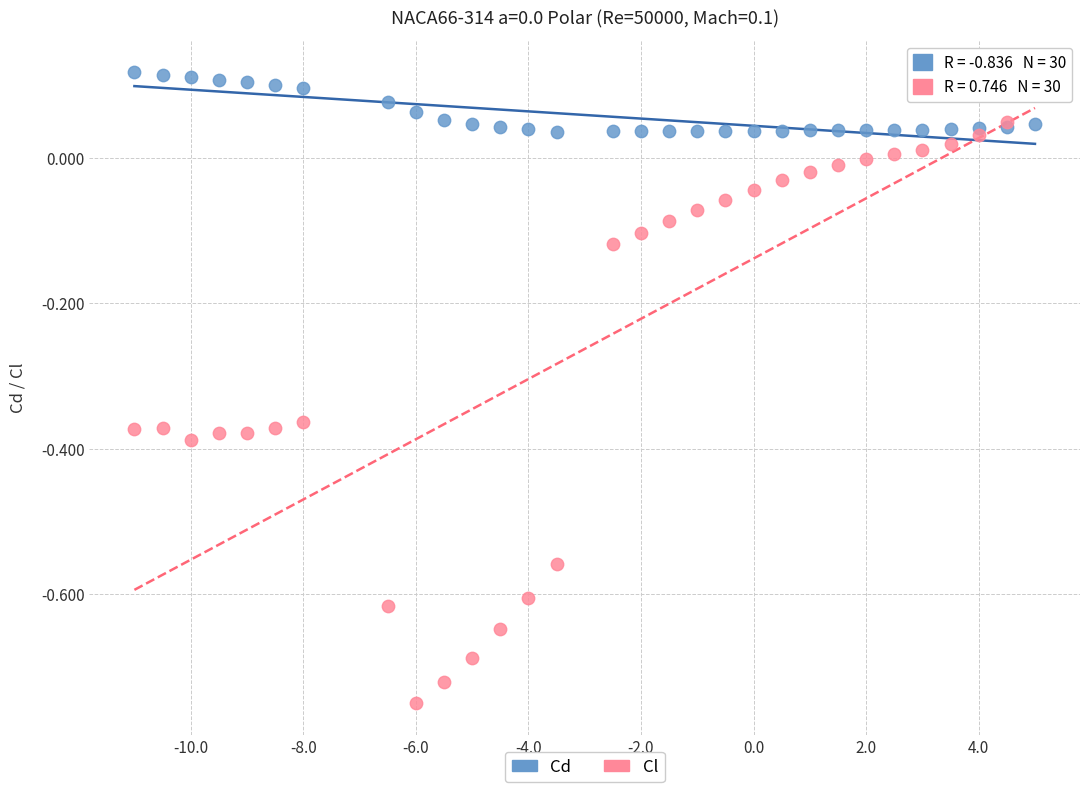

Which series contains the lowest Y value?

Cl